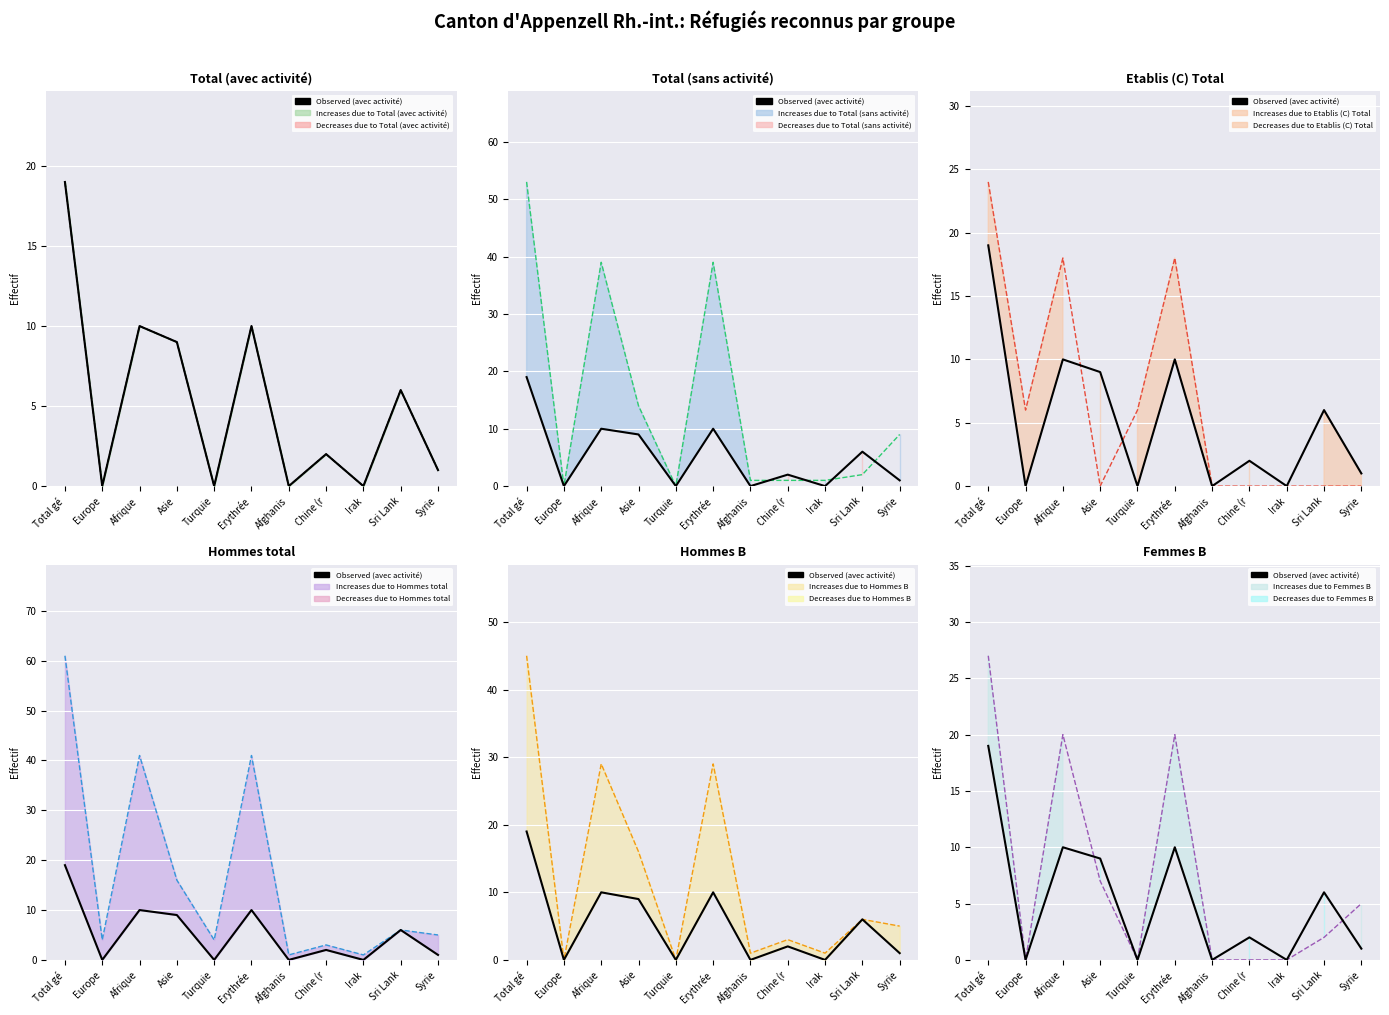

Count the number of categories in the chart.

11